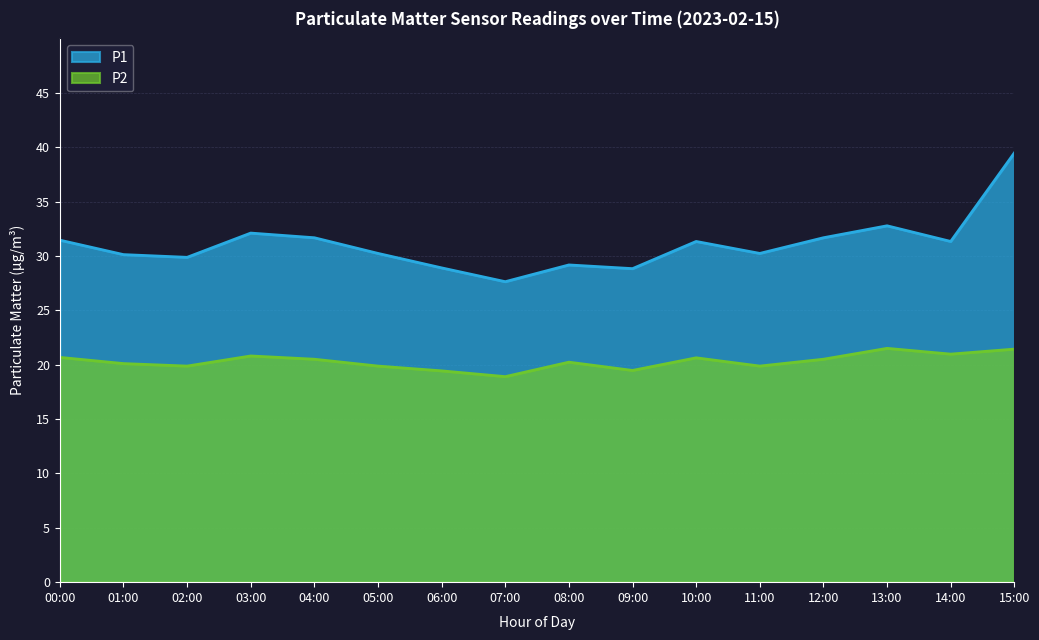

At which label does P2 first exceed 20?

00:00